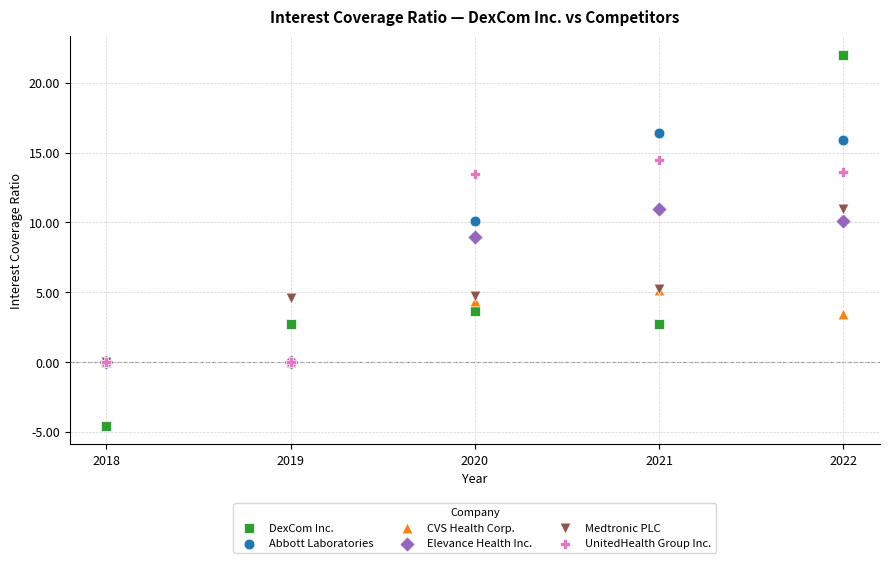

Across all series, what Y value is closest to 8?

9.0